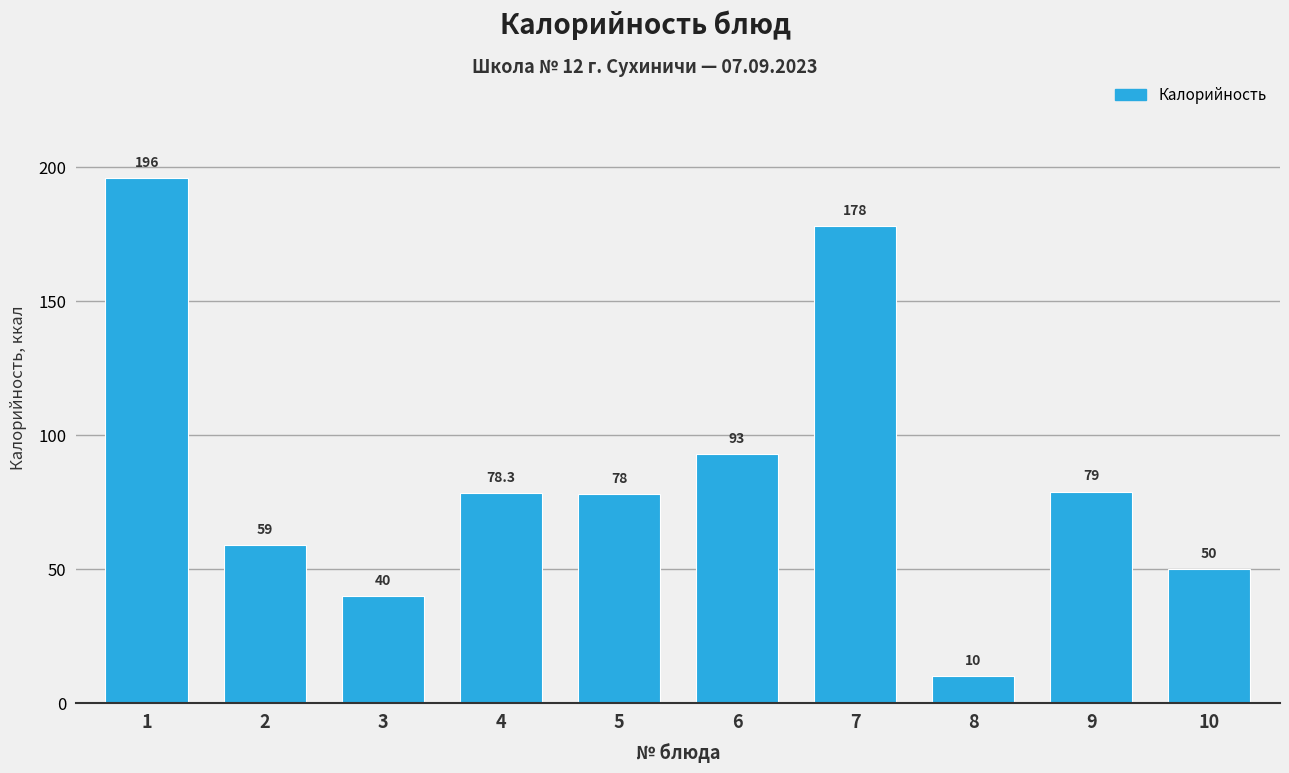

Reading left to right, transcribe all the data shown in this chart.

1=196.0	2=59.0	3=40.0	4=78.3	5=78.0	6=93.0	7=178.0	8=10.0	9=79.0	10=50.0